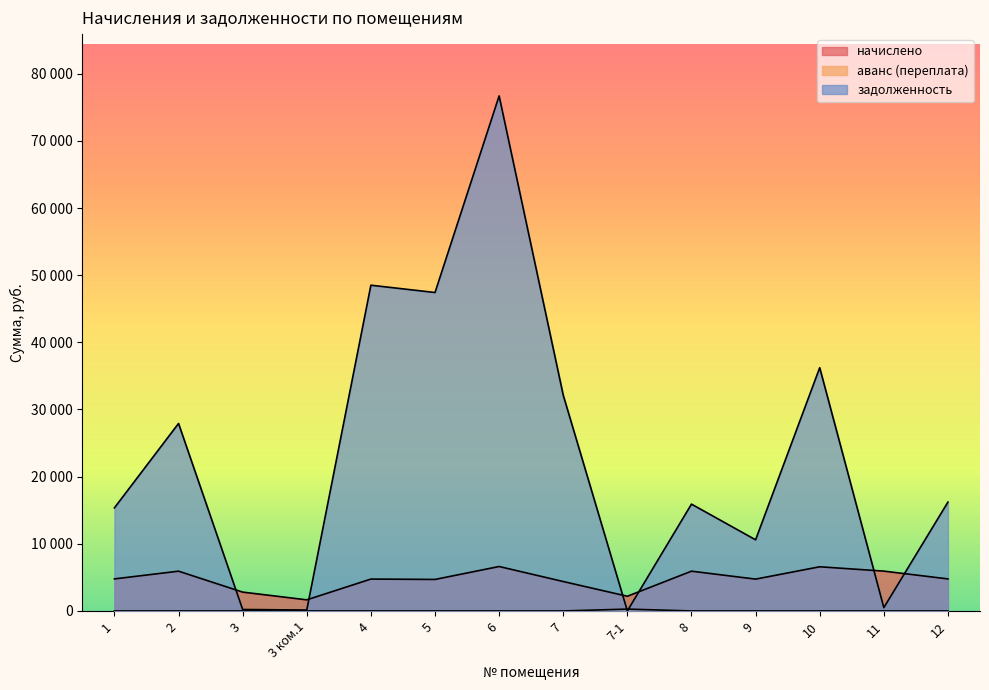

What is the label of the 2nd point from the left?

2